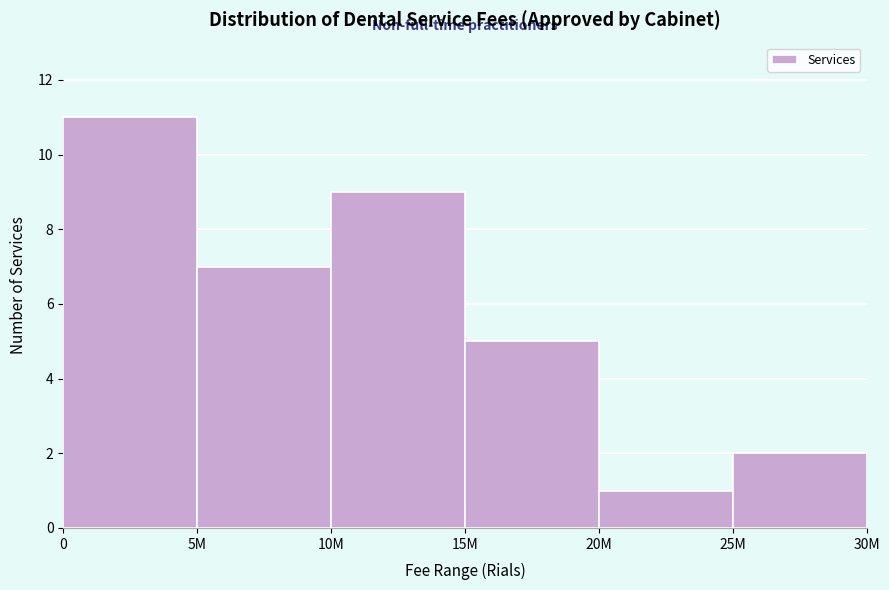

Reading left to right, list all the values displayed in this chart.

11	7	9	5	1	2